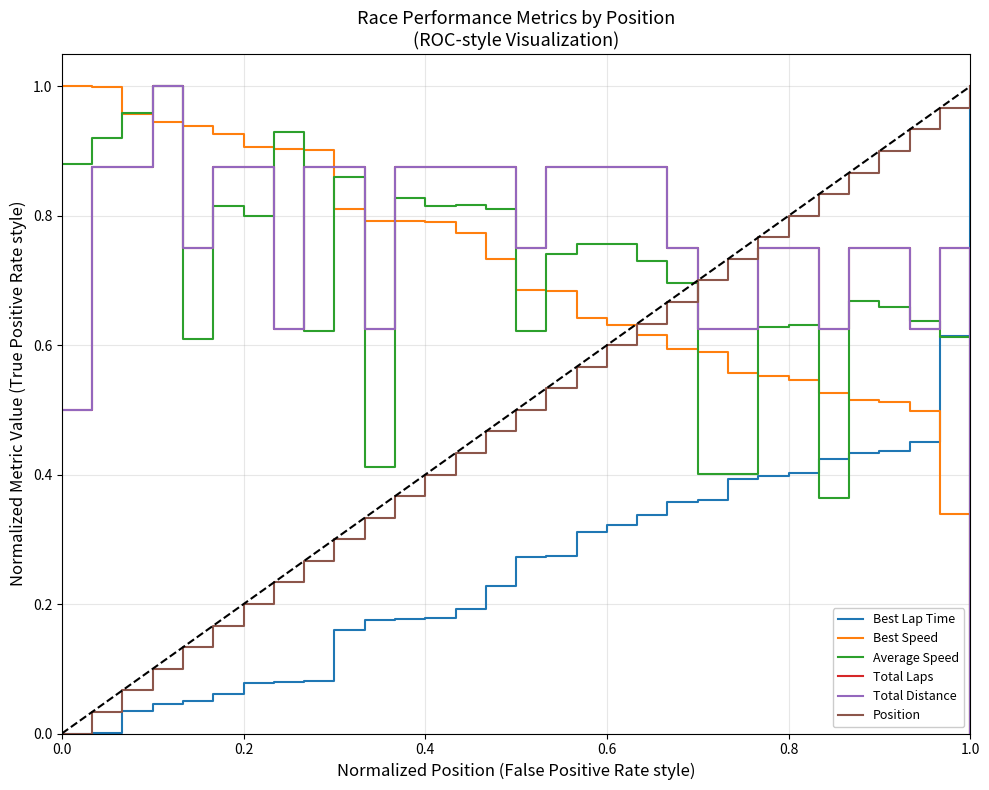

True or false: Best Speed has more than 1 points higher than both neighbors.

False